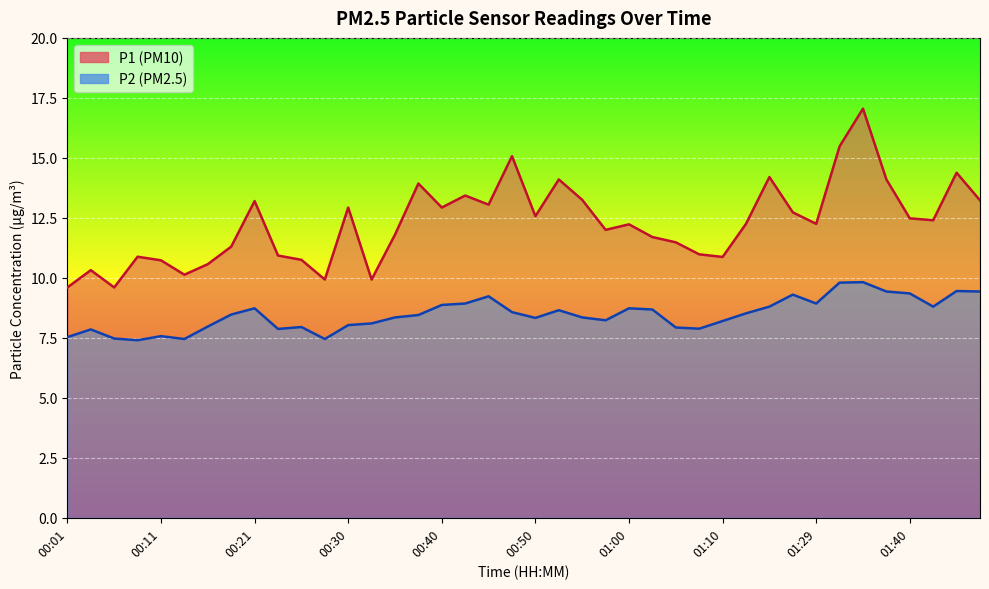

True or false: P1 and P2 intersect in this chart.

False